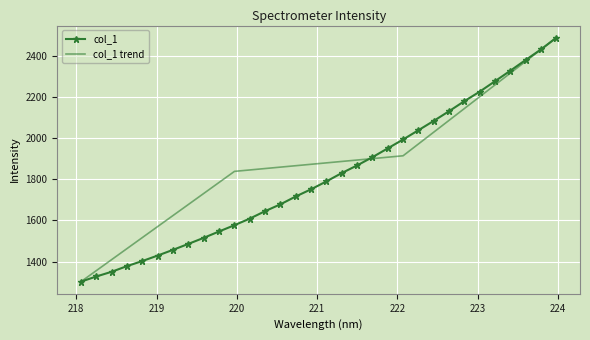

Rank the series by their average value, from lowest to highest.

col_1, col_1 trend